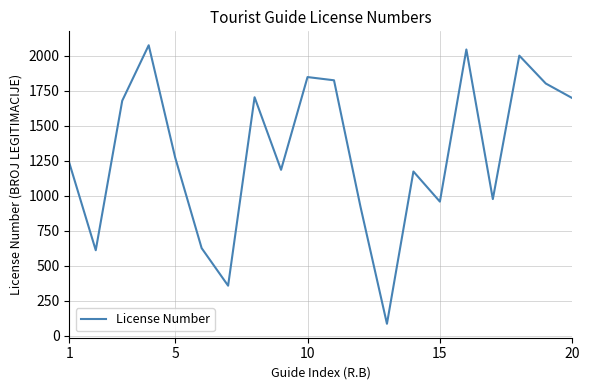

What is the difference between the maximum and minimum values?

1988